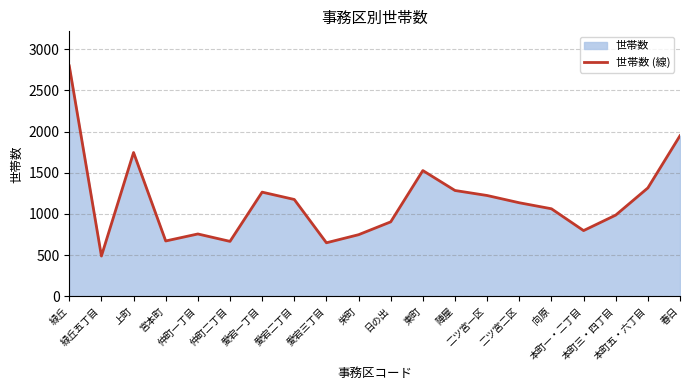

Count the number of categories in the chart.

20